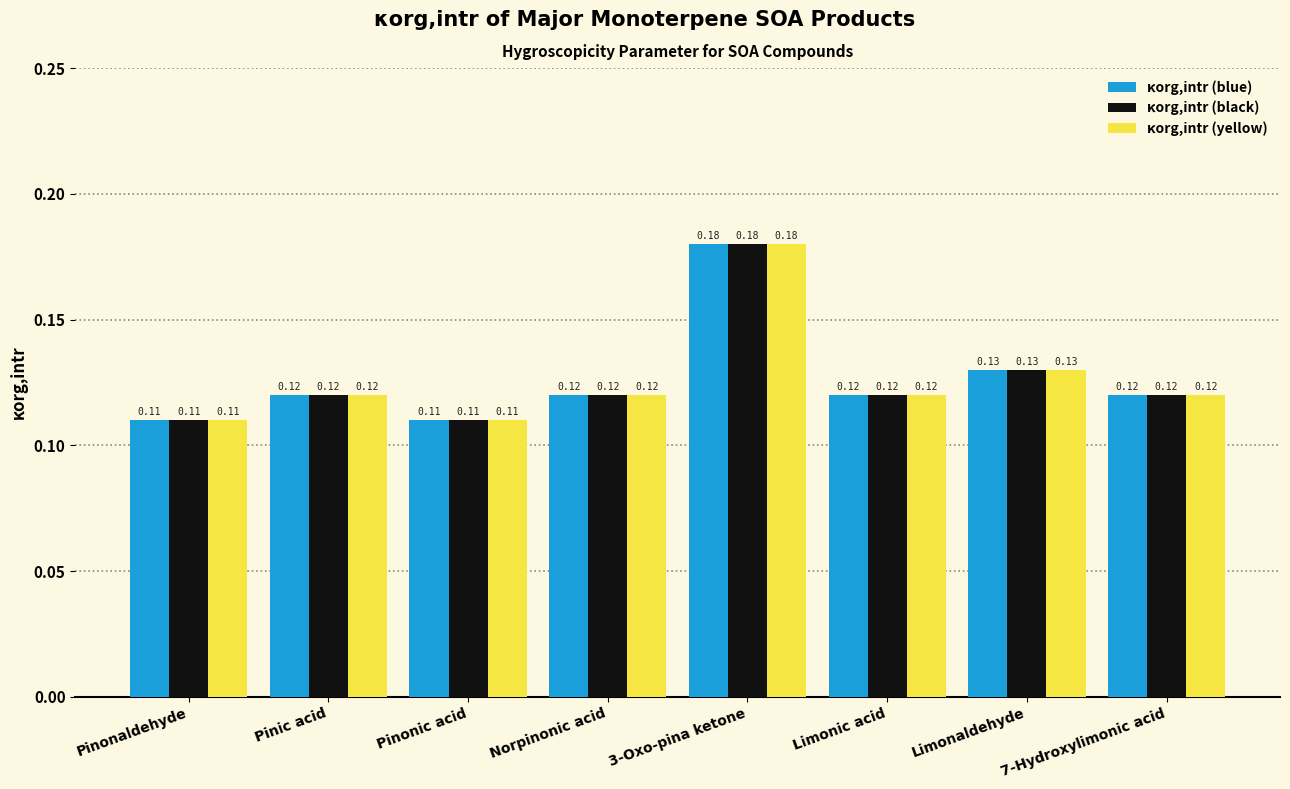

The value of κorg,intr (yellow) at Limonic acid is 0.2. True or false?

False